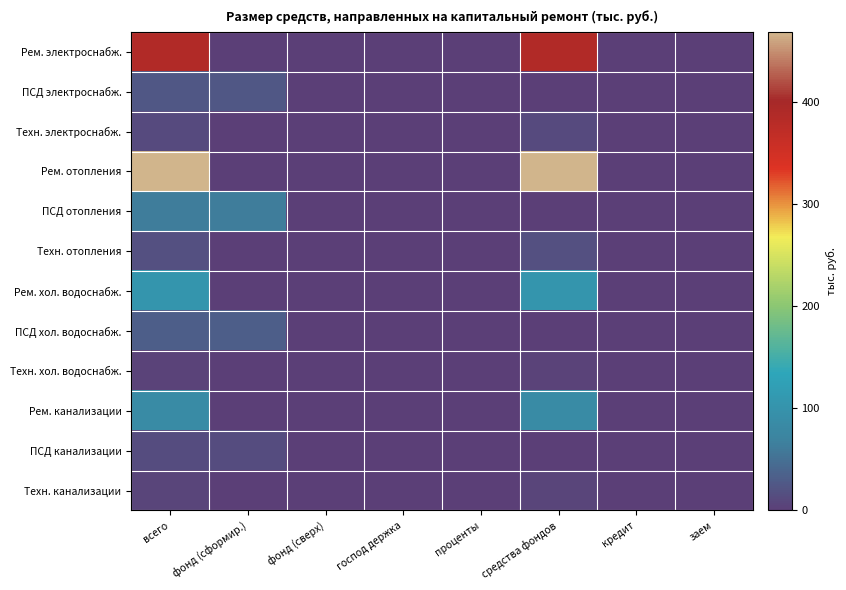

Between всего and фонд (сформир.), which series saw the biggest shift?

Рем. отопления